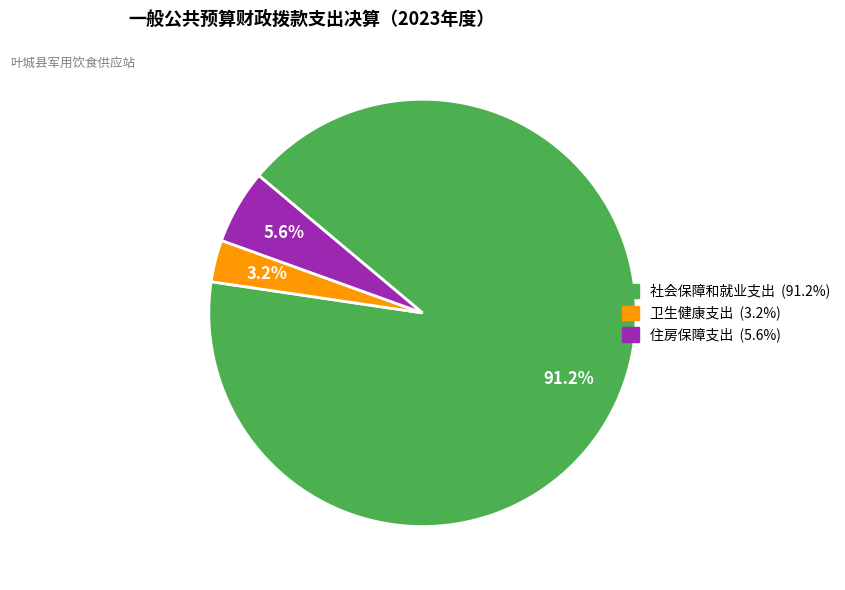

Rank the categories by value from lowest to highest.

卫生健康支出, 住房保障支出, 社会保障和就业支出